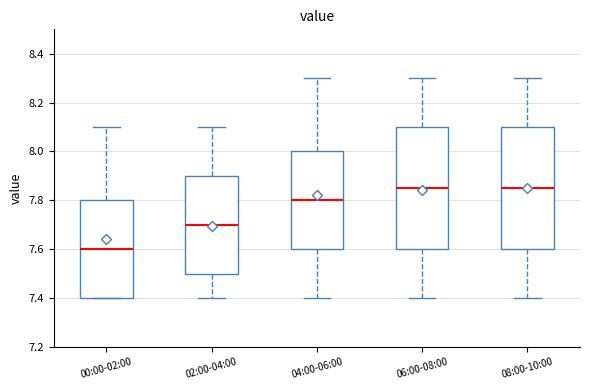

Reading left to right, transcribe this box plot: for each box, give where its median line is, the range the box spans, and where its two whiskers end, as read against the y-axis. The values are not printed on the chart, so give them approximately, as read against the axis.

00:00-02:00: median 7.60, box 7.40 to 7.80, whiskers 7.40 to 8.10
02:00-04:00: median 7.70, box 7.50 to 7.90, whiskers 7.40 to 8.10
04:00-06:00: median 7.80, box 7.60 to 8.00, whiskers 7.40 to 8.30
06:00-08:00: median 7.86, box 7.60 to 8.10, whiskers 7.40 to 8.30
08:00-10:00: median 7.86, box 7.60 to 8.10, whiskers 7.40 to 8.30